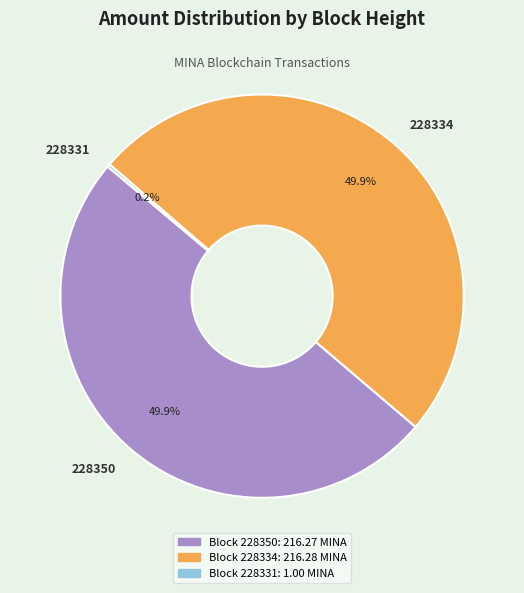

What percentage is NOT represented by 228334?

50.1%